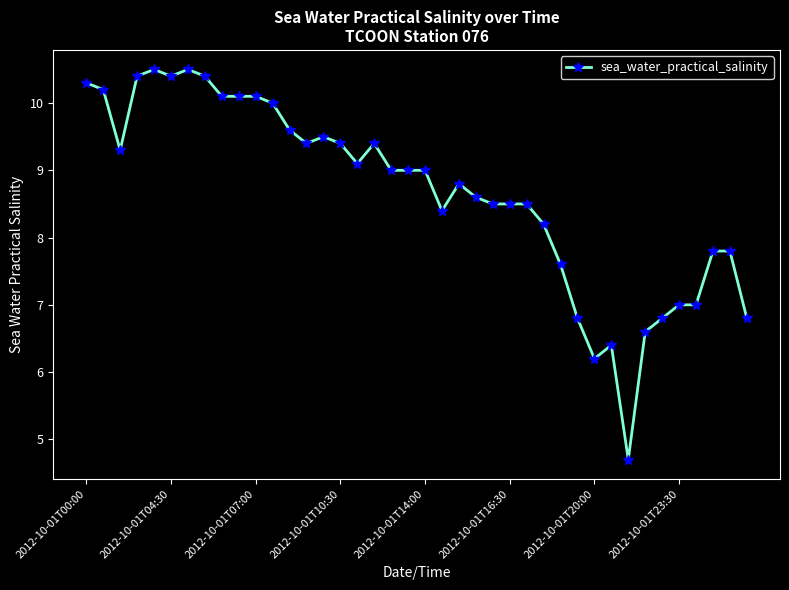

What is the minimum value shown in the chart?

4.7